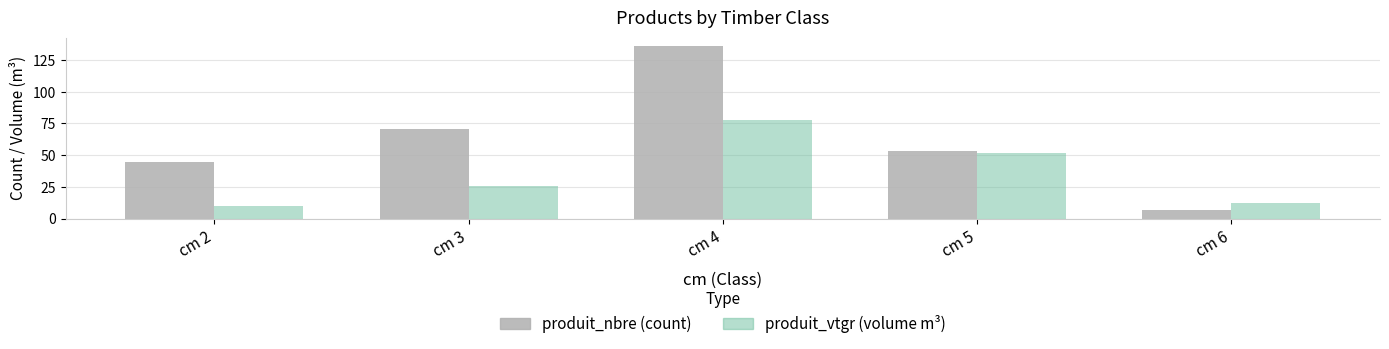

Which category has the highest value across all series?

cm 4